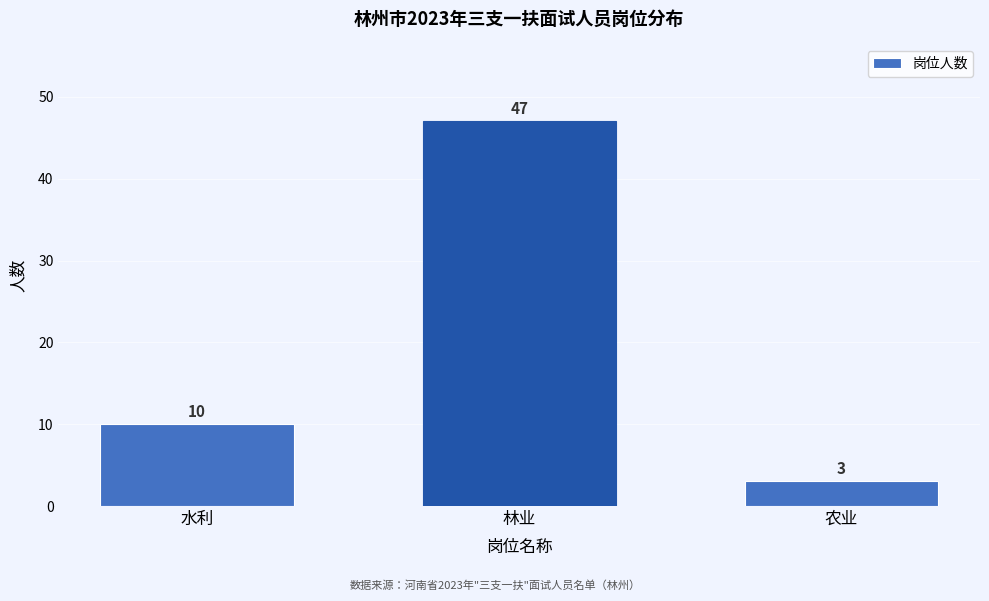

Reading left to right, extract all data points from this chart.

10	47	3